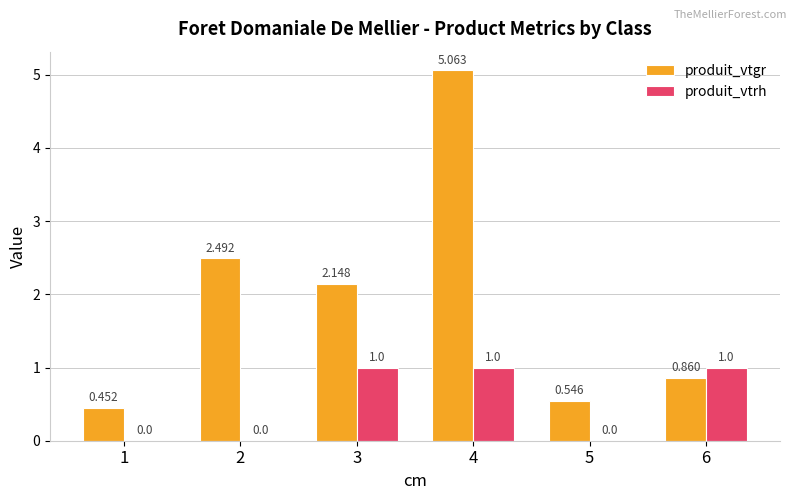

The value of produit_vtgr at 3 is 0.6. True or false?

False